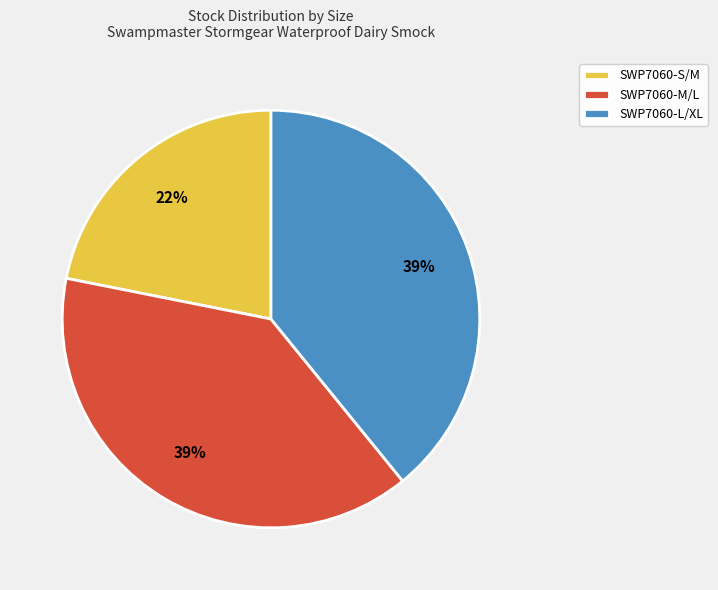

What percentage is the SWP7060-L/XL slice, to the nearest percent?

39%